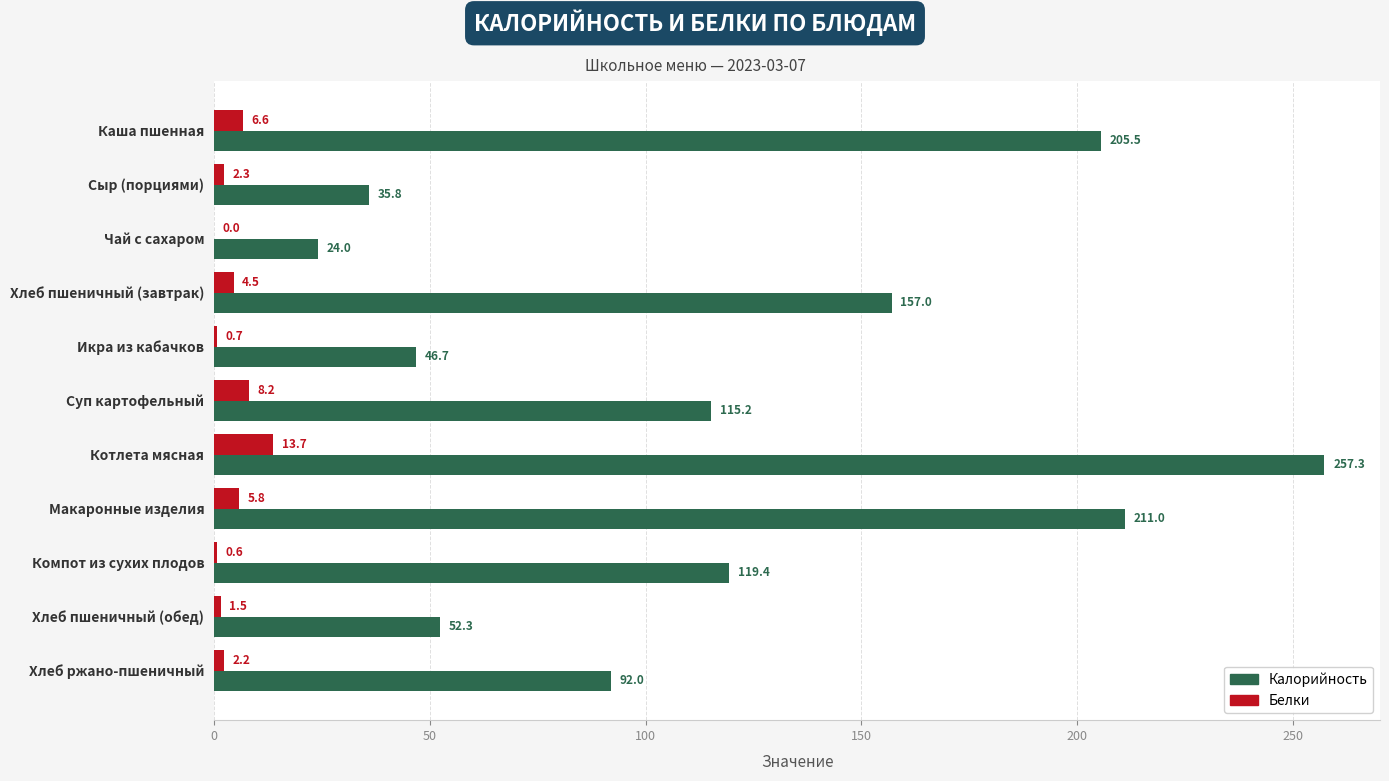

Between Суп картофельный and Хлеб пшеничный (обед), which series saw the biggest shift?

Калорийность